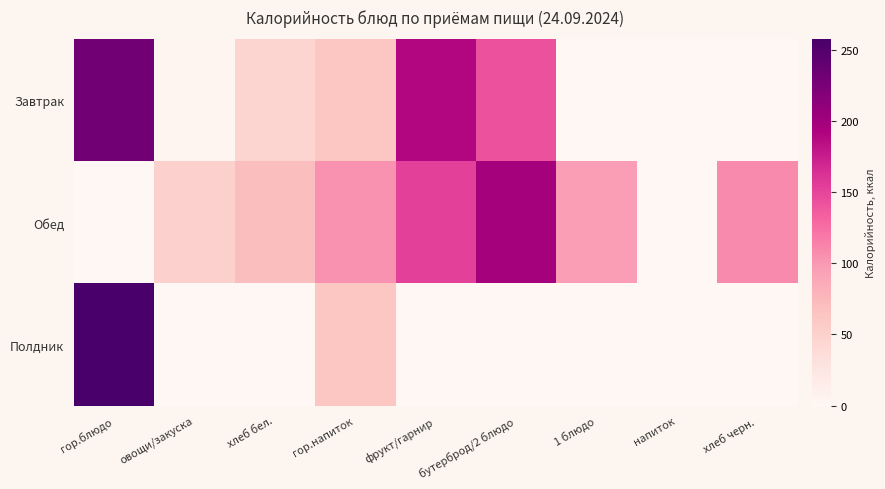

List the series in order of their overall mean, highest first.

Обед, Завтрак, Полдник